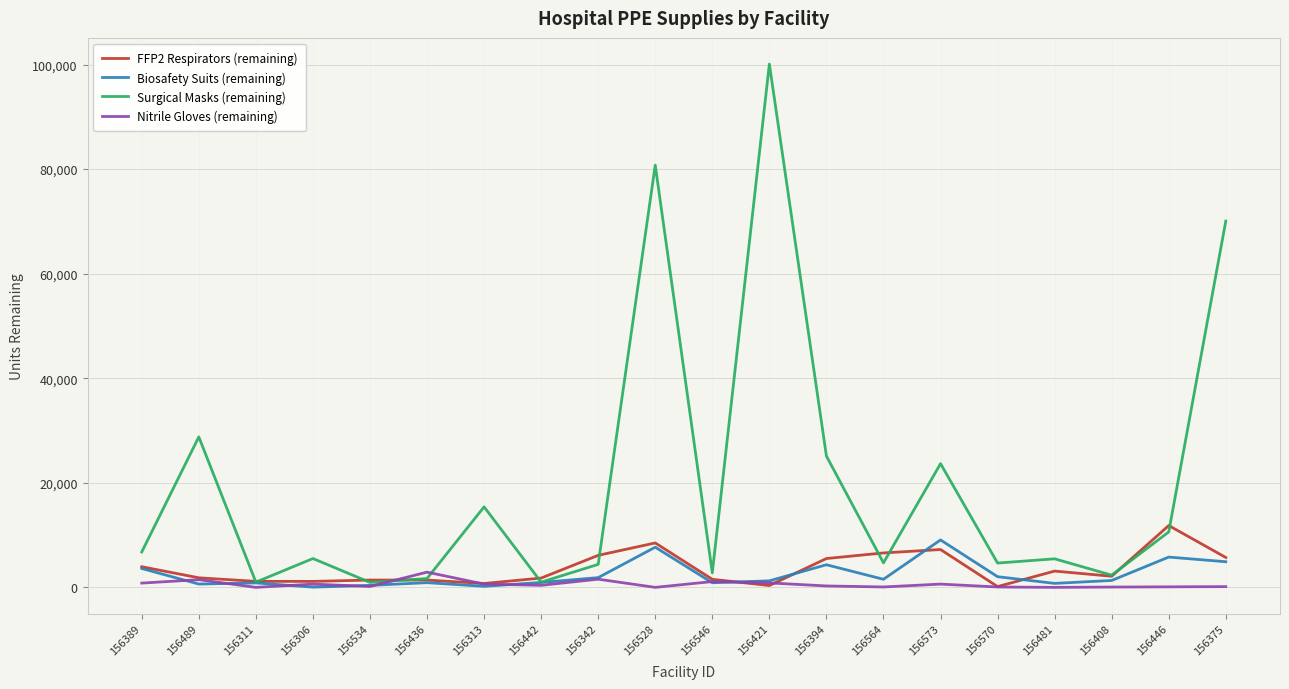

What is the sum of the Nitrile Gloves (remaining) values at 156528 and 156573?

625